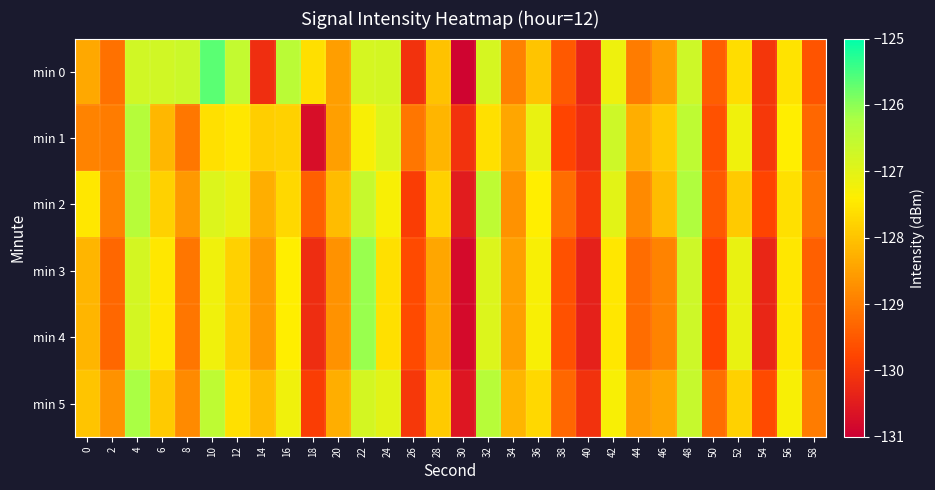

What is the total value across all series at 12?

-764.3